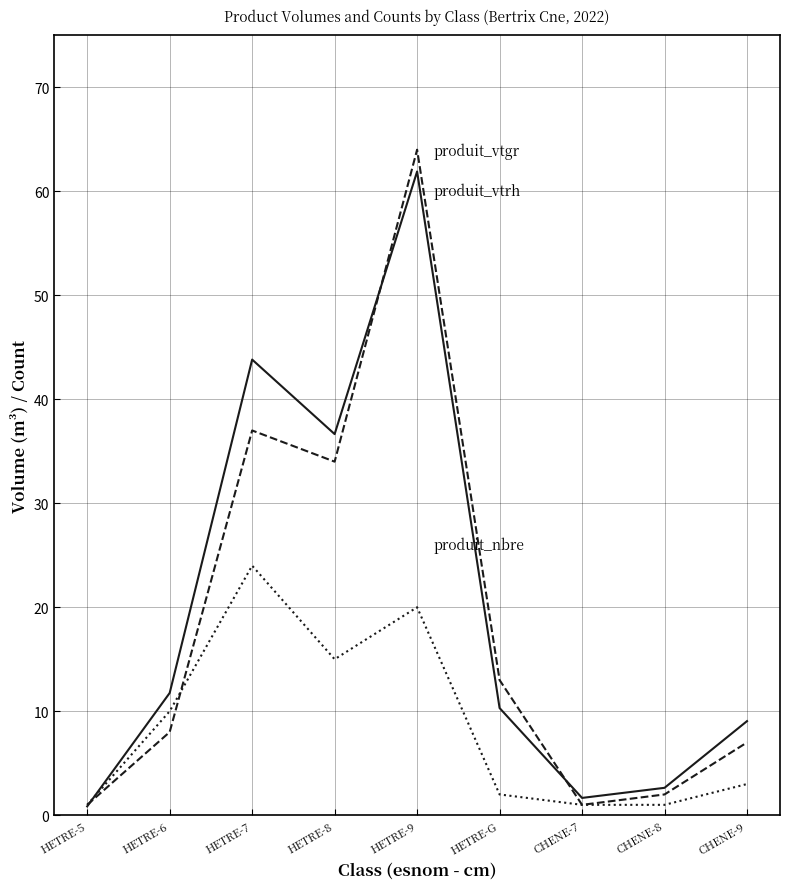

Reading left to right, extract all data points from this chart.

produit_vtgr: HETRE-5=0.9	HETRE-6=11.8	HETRE-7=43.8	HETRE-8=36.7	HETRE-9=61.9	HETRE-G=10.3	CHENE-7=1.7	CHENE-8=2.6	CHENE-9=9.1
produit_vtrh: HETRE-5=1.0	HETRE-6=8.0	HETRE-7=37.0	HETRE-8=34.0	HETRE-9=64.0	HETRE-G=13.0	CHENE-7=1.0	CHENE-8=2.0	CHENE-9=7.0
produit_nbre: HETRE-5=1.0	HETRE-6=10.0	HETRE-7=24.0	HETRE-8=15.0	HETRE-9=20.0	HETRE-G=2.0	CHENE-7=1.0	CHENE-8=1.0	CHENE-9=3.0